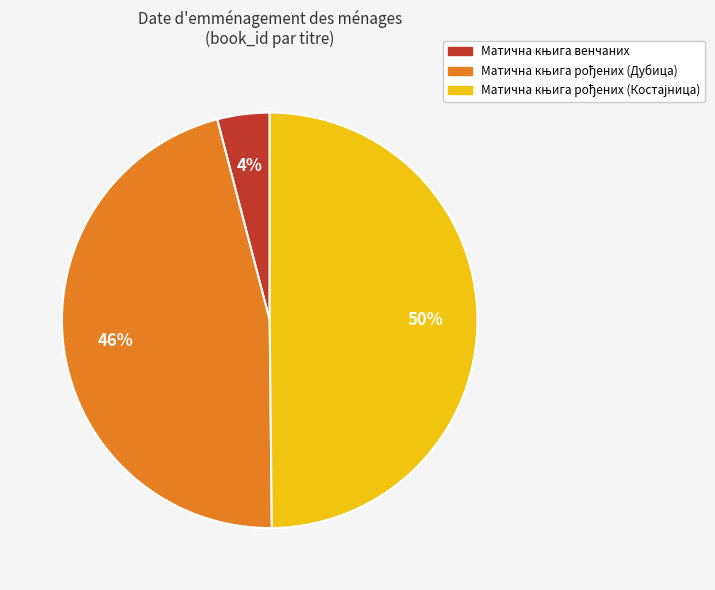

How many segments does this pie chart have?

3